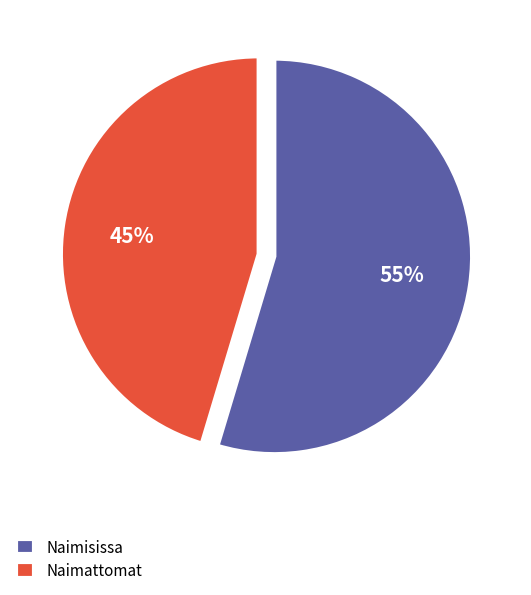

Is it true that Naimattomat is 38% of the pie?

False